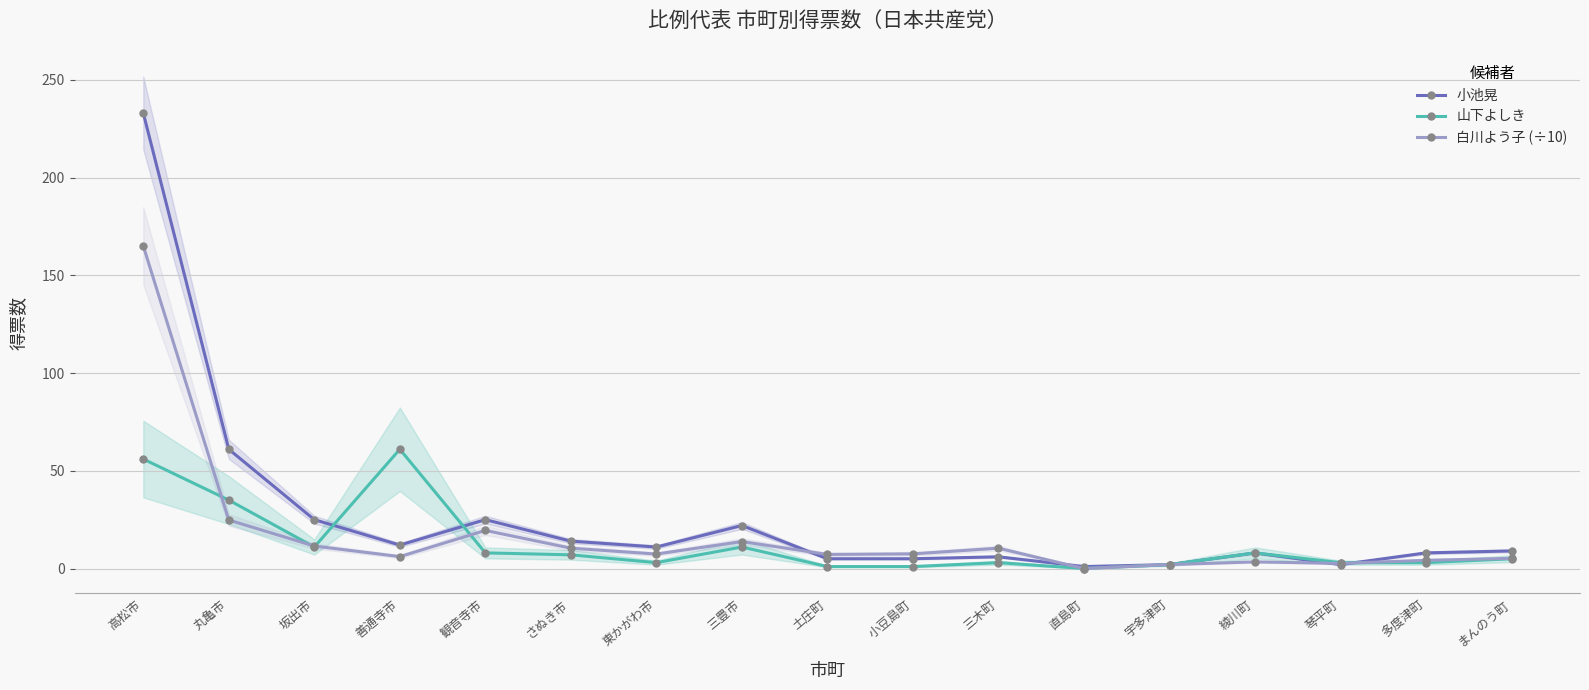

What is the sum of all 白川よう子 (÷10) values?

301.0